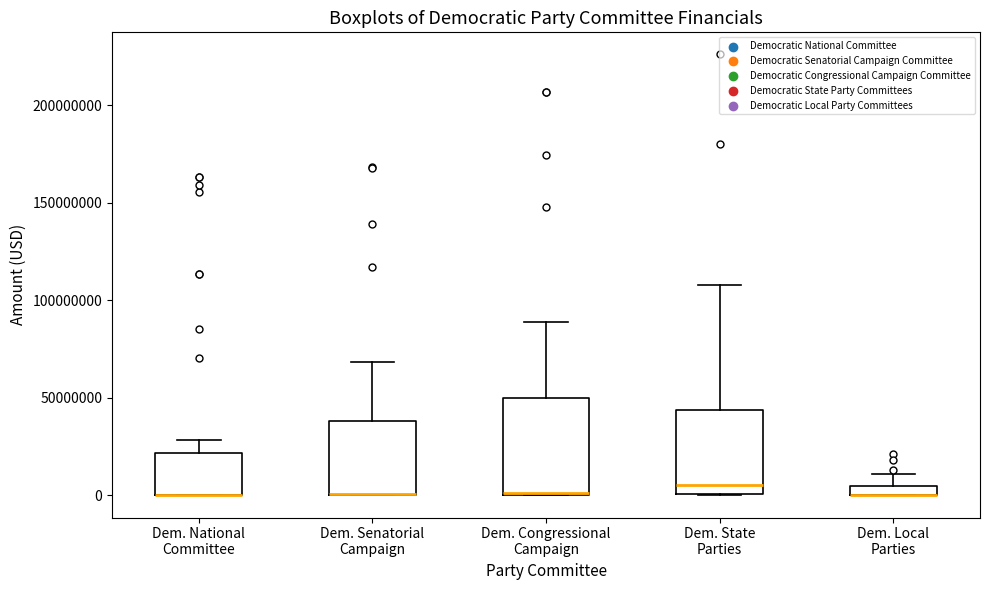

Comparing the boxes themselves (not the whiskers), which one is the tallest?

Dem. Congressional Campaign